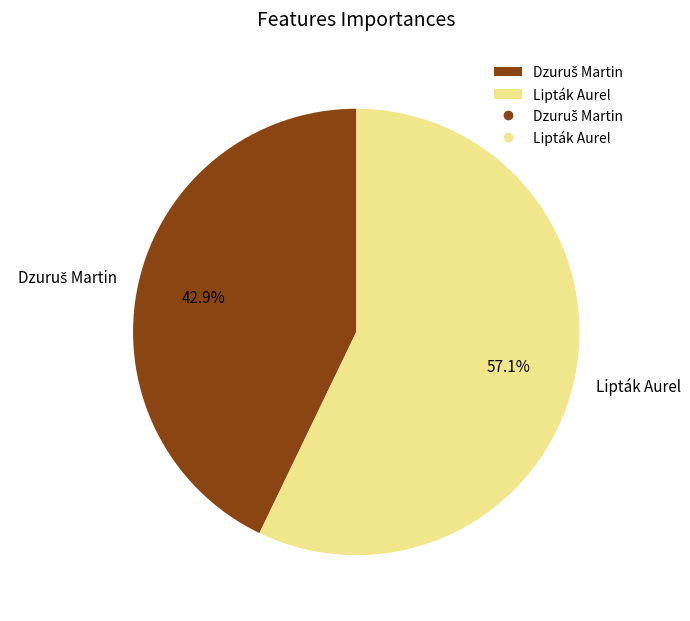

Which slice is the largest?

Lipták Aurel